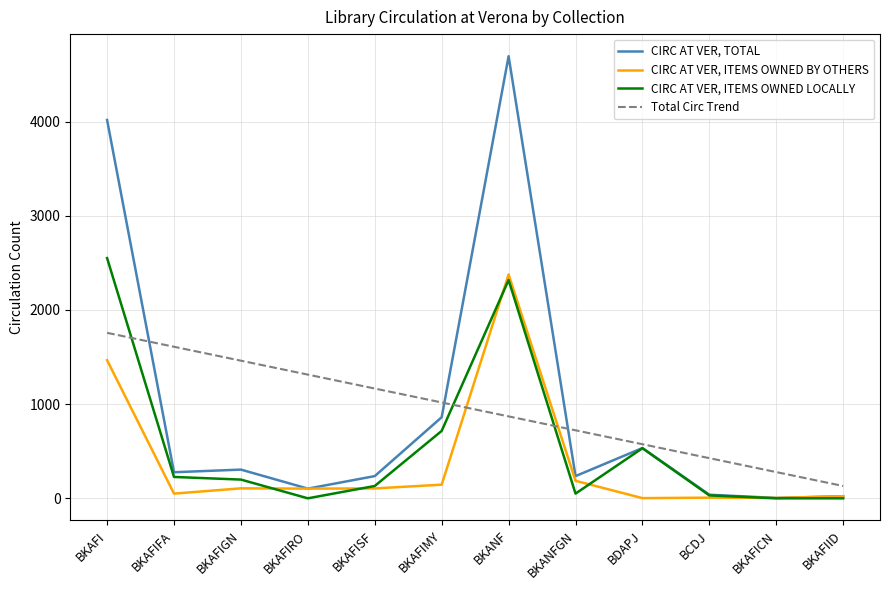

What is the difference between the CIRC AT VER, ITEMS OWNED BY OTHERS values at BCDJ and BKAFIMY?

138.0